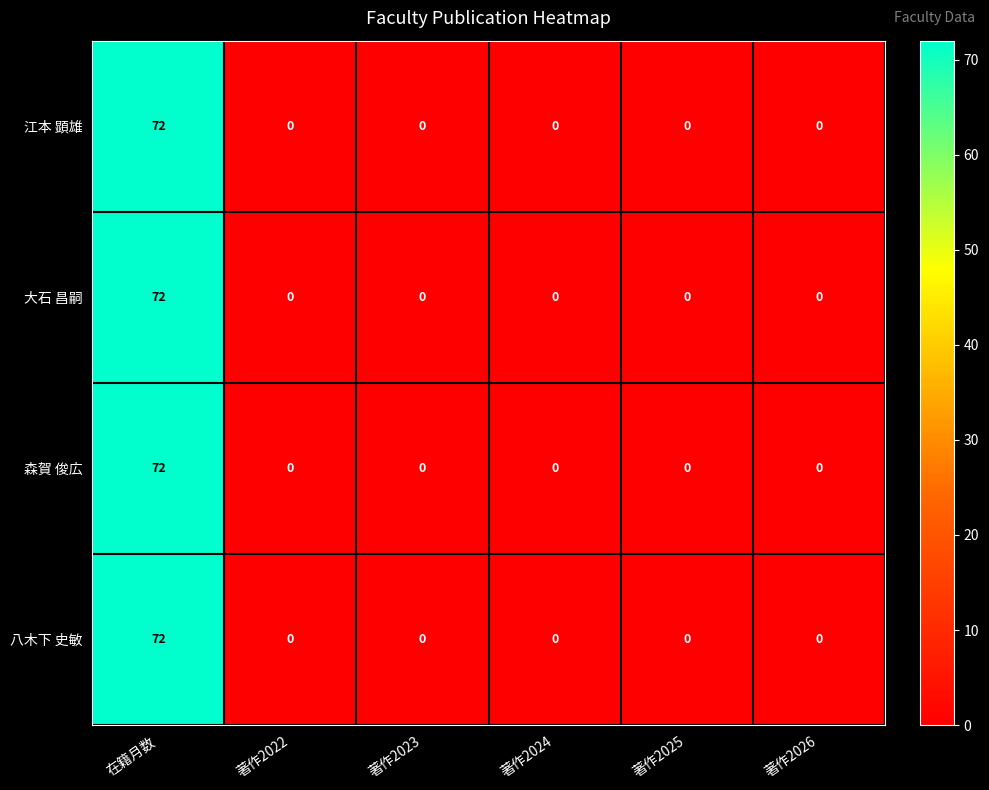

At how many categories does at least one series exceed 39?

1